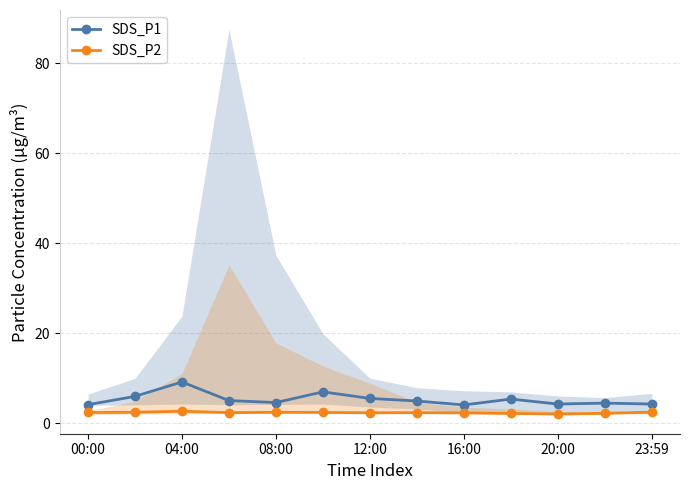

True or false: SDS_P2 and SDS_P1 cross at least once.

False